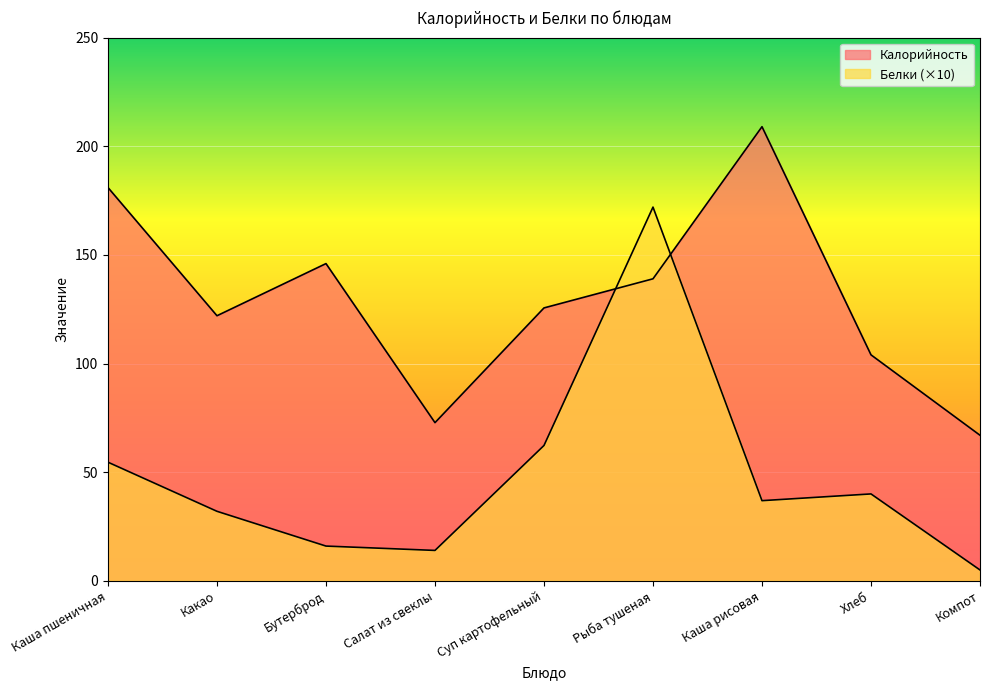

At which category is the sum across all series the highest?

Рыба тушеная